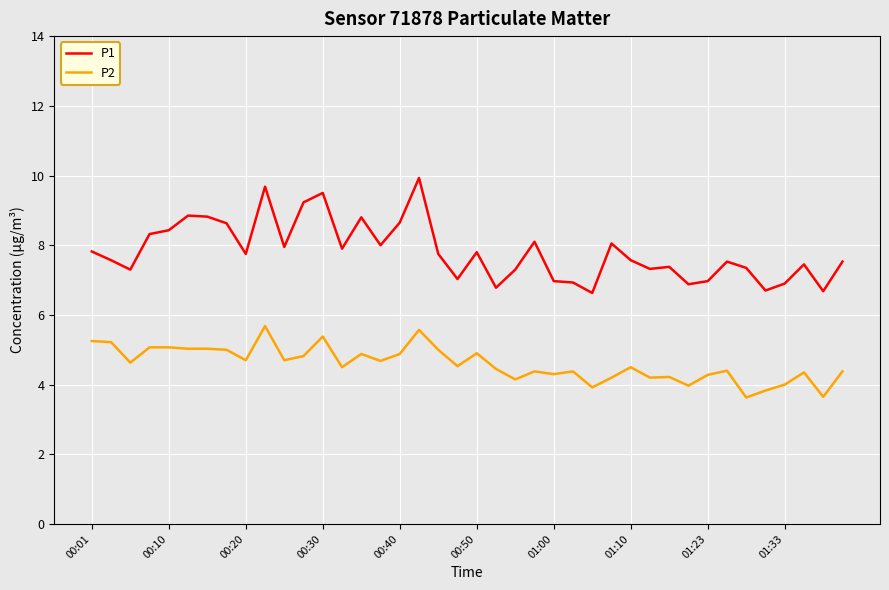

Rank the series by their average value, from highest to lowest.

P1, P2